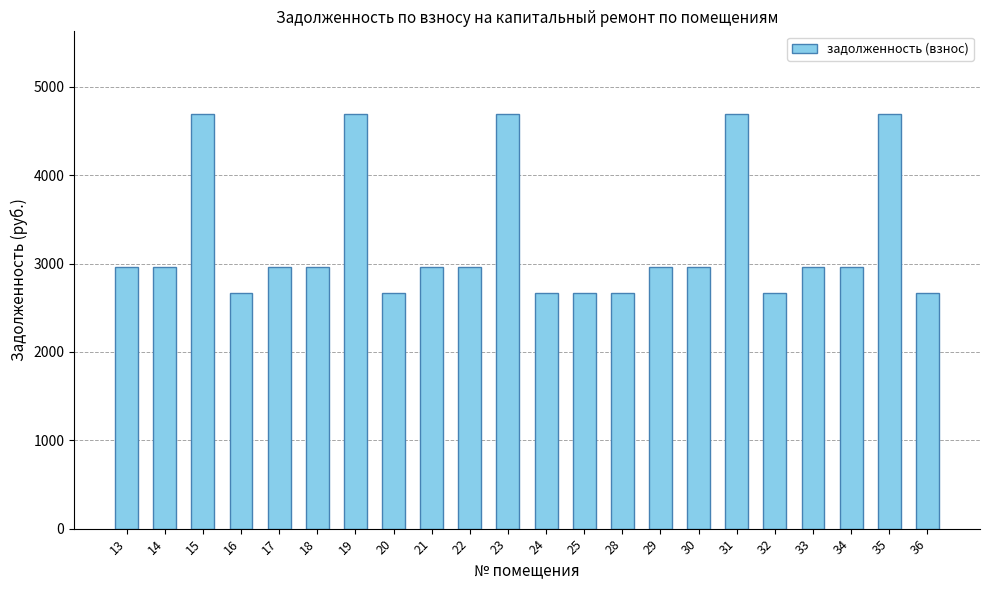

What is the ratio of the value at 22 to the value at 31?

0.6